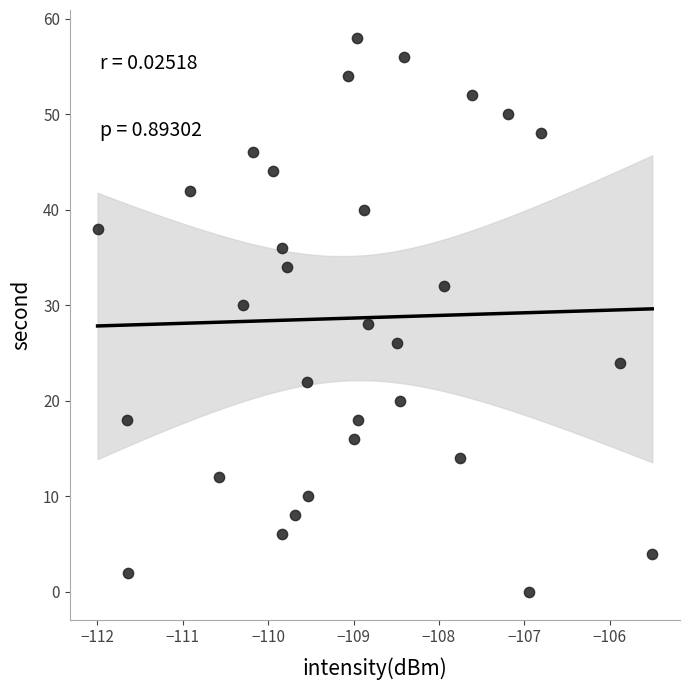

What is the range of Y values (max minus min)?

58